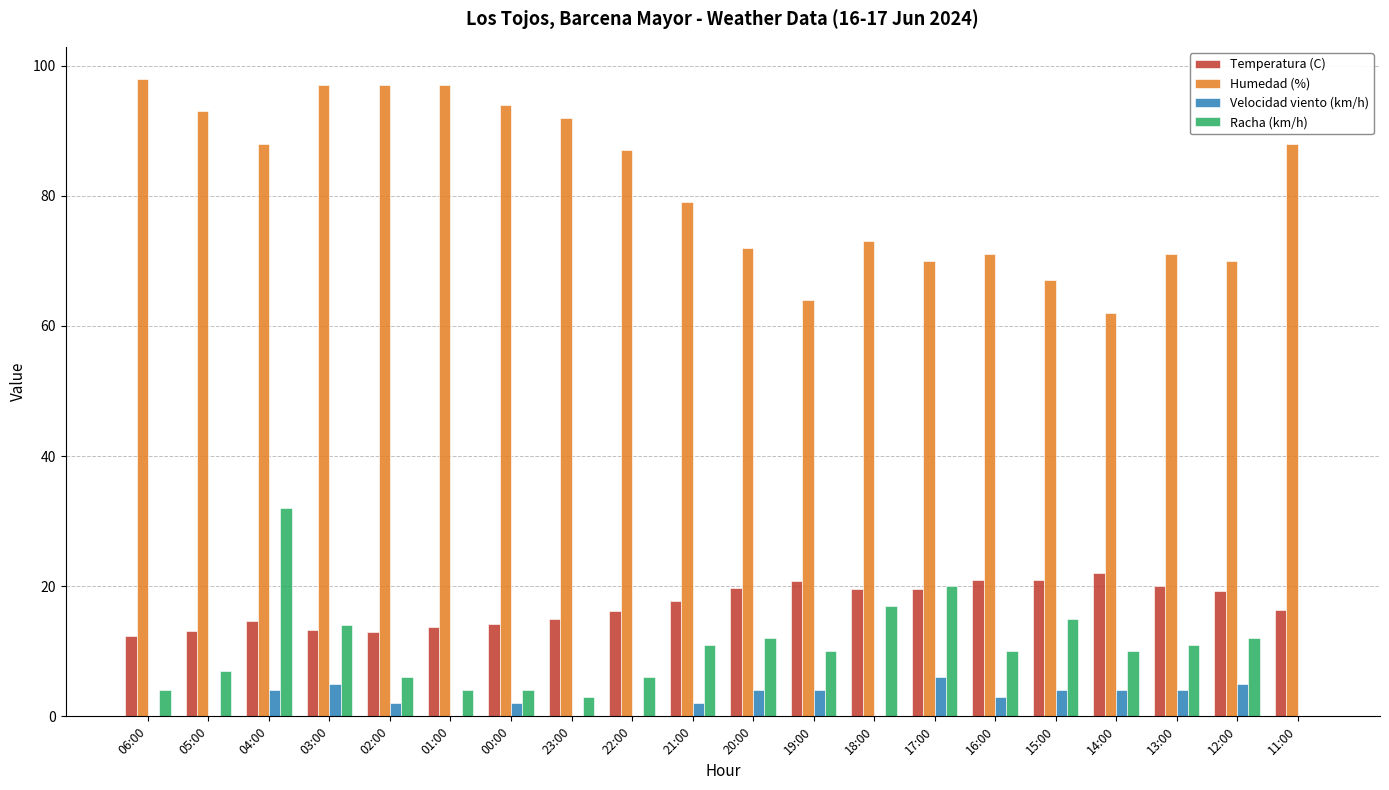

True or false: Humedad (%) has a value of 94.0 at 00:00.

True